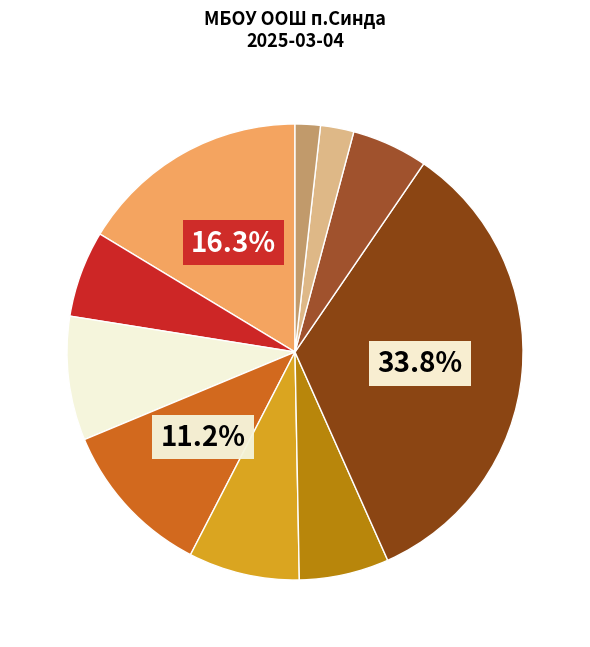

Does any single category account for the majority?

No